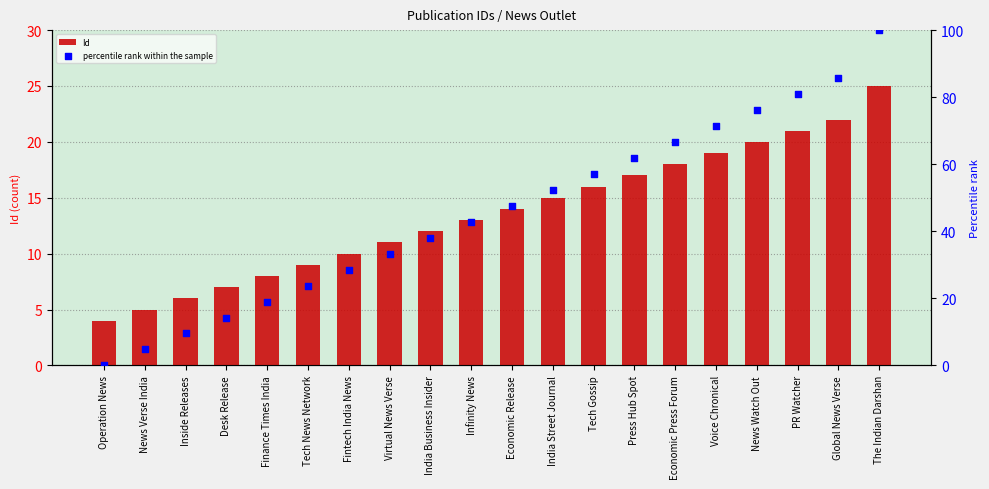

Is the value of Id at Desk Release greater than the value of percentile rank within the sample at India Business Insider?

No